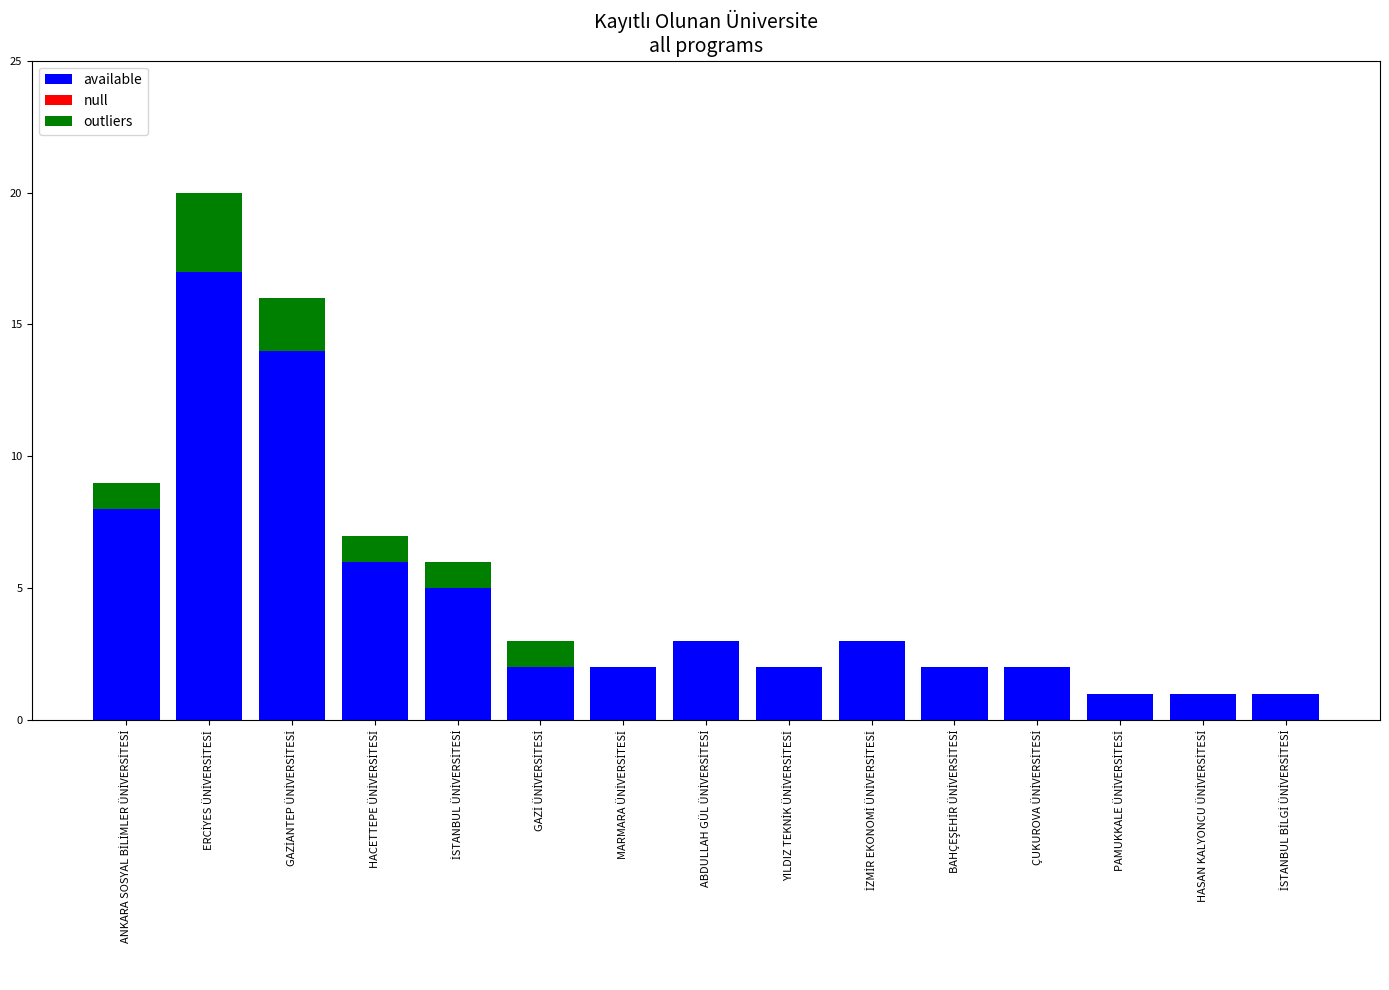

What is the maximum value for available?

17